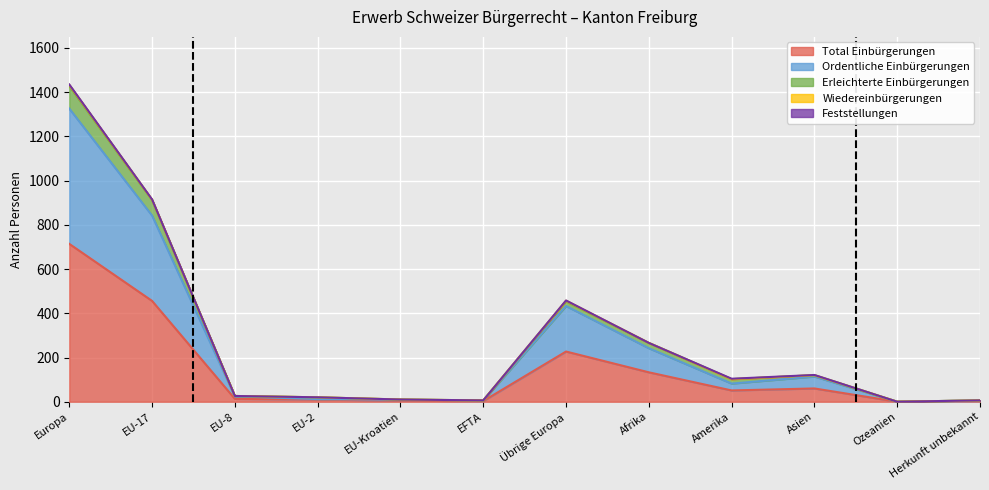

How many categories are shown in the chart?

12